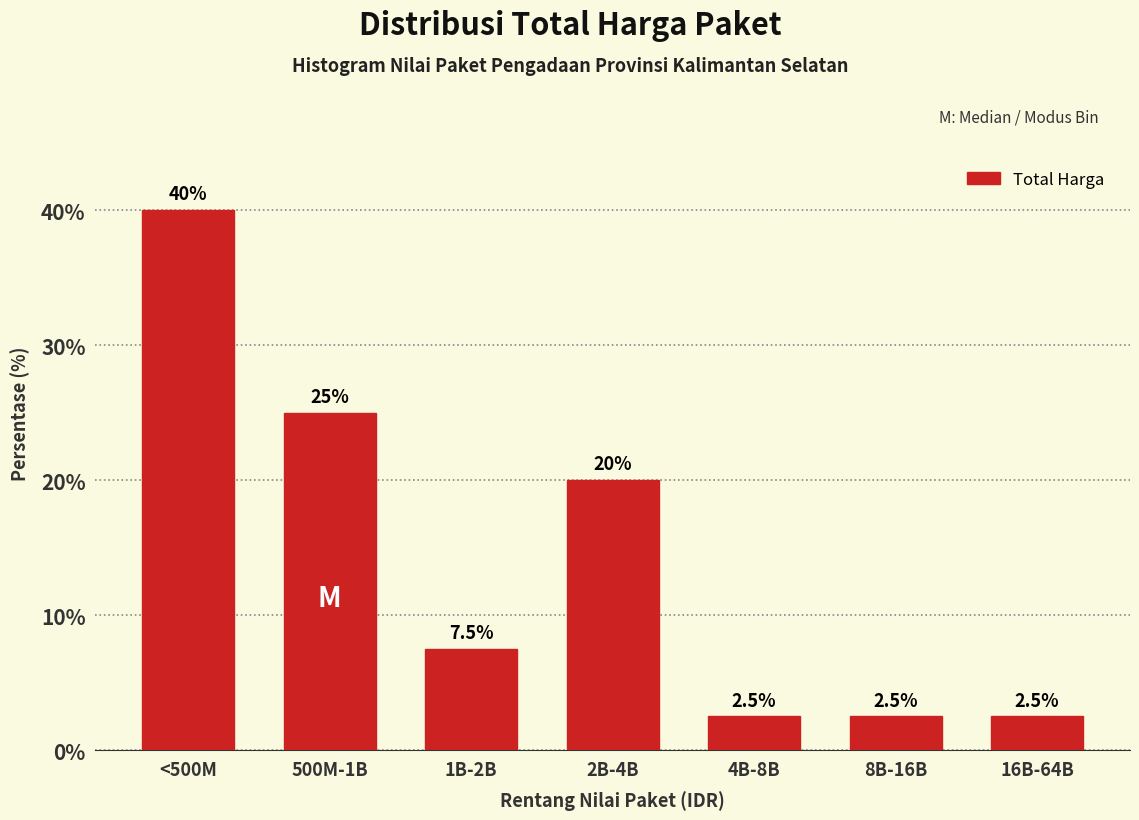

Reading left to right, what are all the values shown in this chart?

40.0	25.0	7.5	20.0	2.5	2.5	2.5